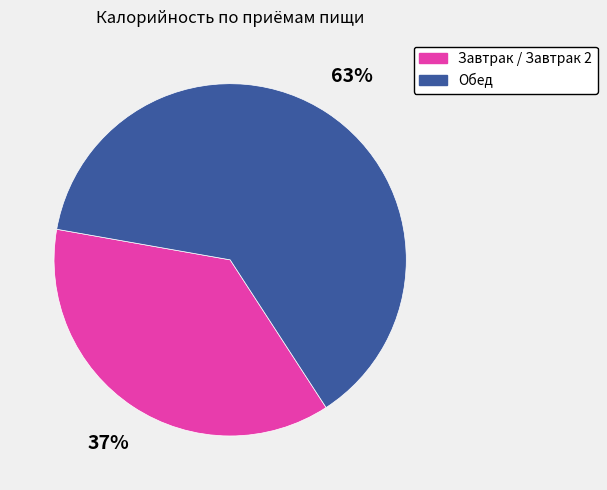

Is there any slice that represents more than half of the pie?

Yes